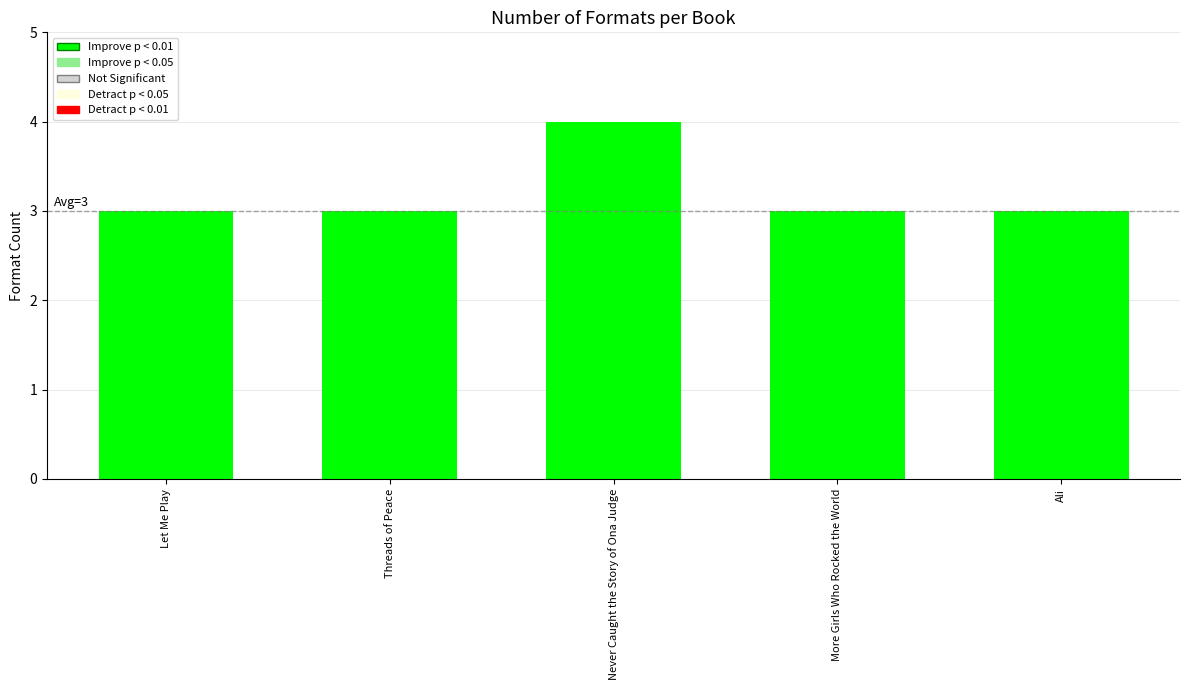

What is the difference between the maximum and second lowest values?

1